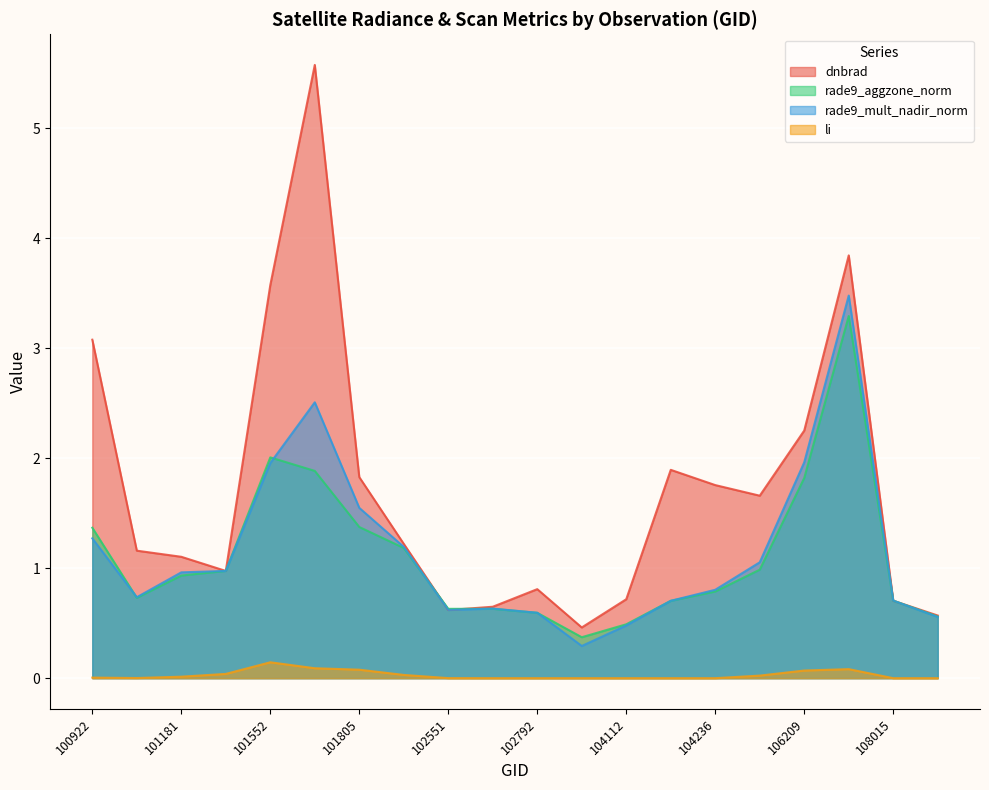

Where is rade9_aggzone_norm nearest to the value 1?

106032